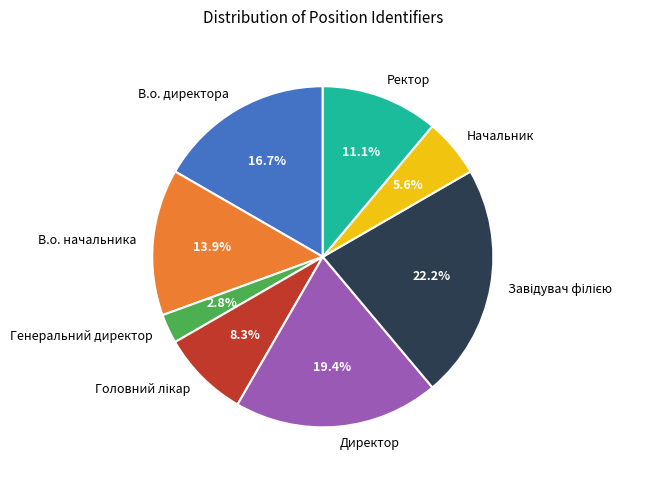

Which category has the smallest portion of the pie?

Генеральний директор